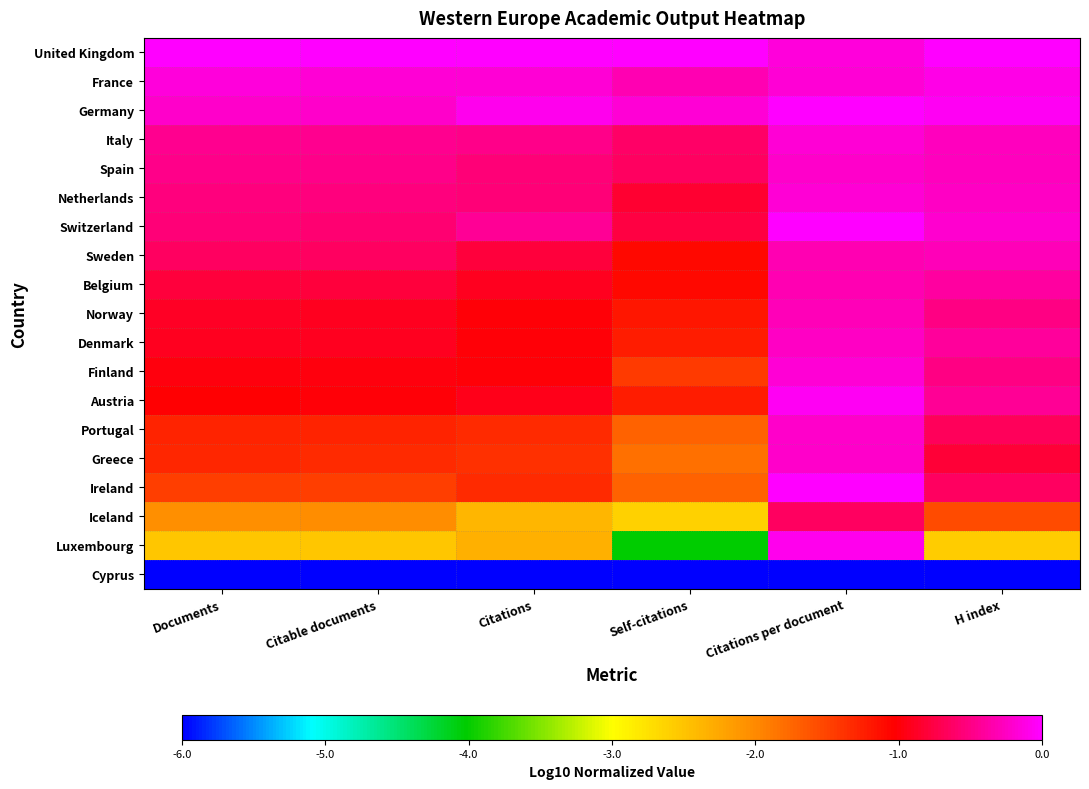

Which series has the largest total across all categories?

United Kingdom